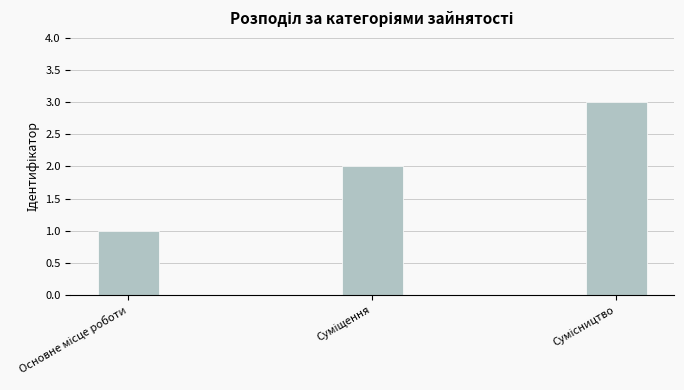

What is the greatest value displayed?

3